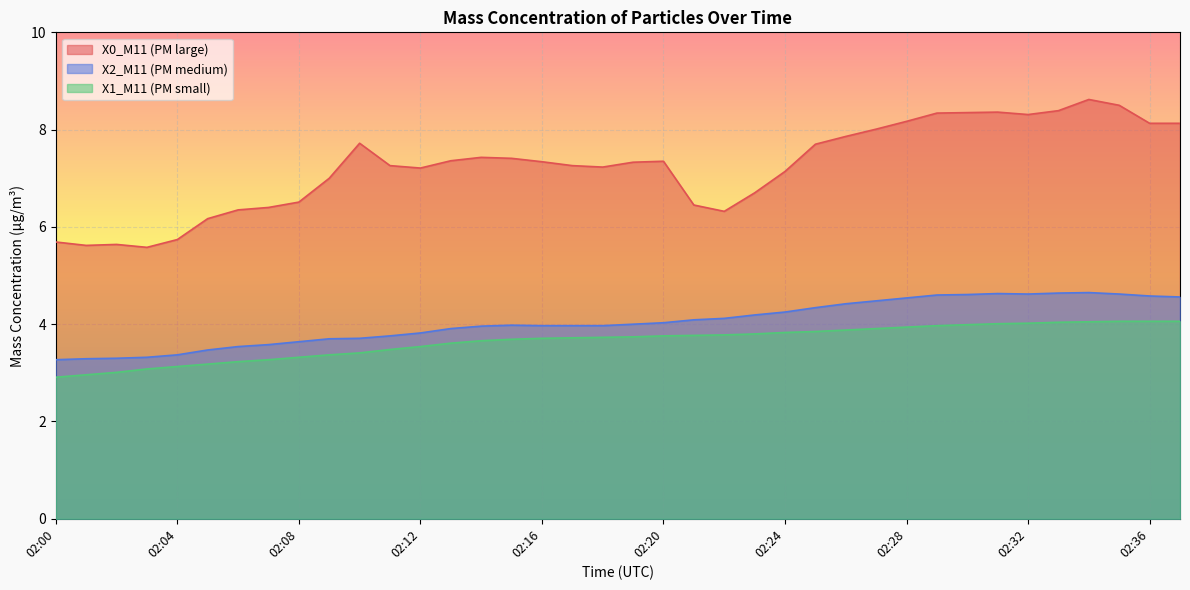

What is the difference between the maximum and minimum values in the X1_M11 series?

1.1